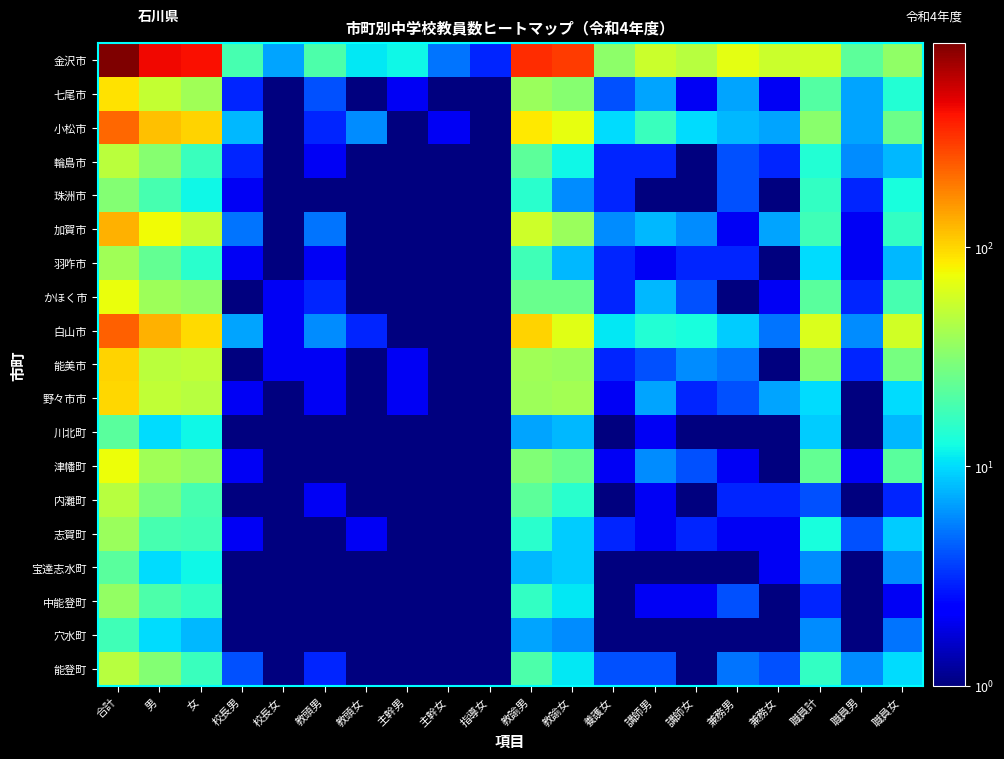

Which series changed the most between 校長女 and 講師女?

金沢市